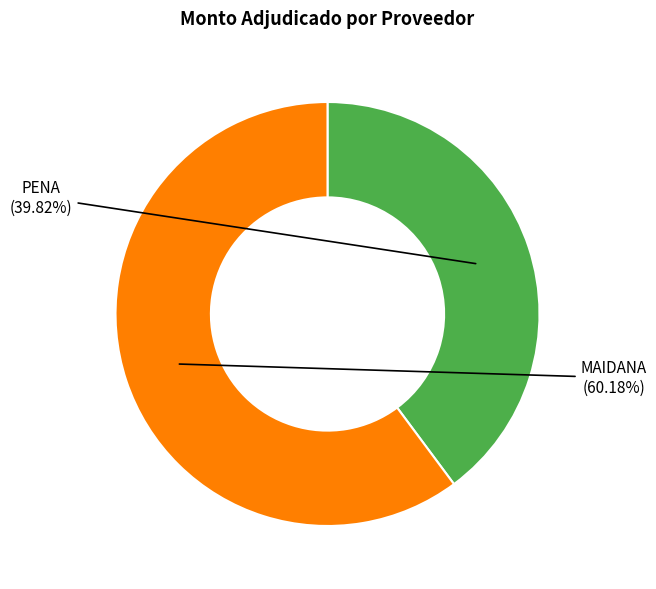

Is there any slice that represents more than half of the pie?

Yes